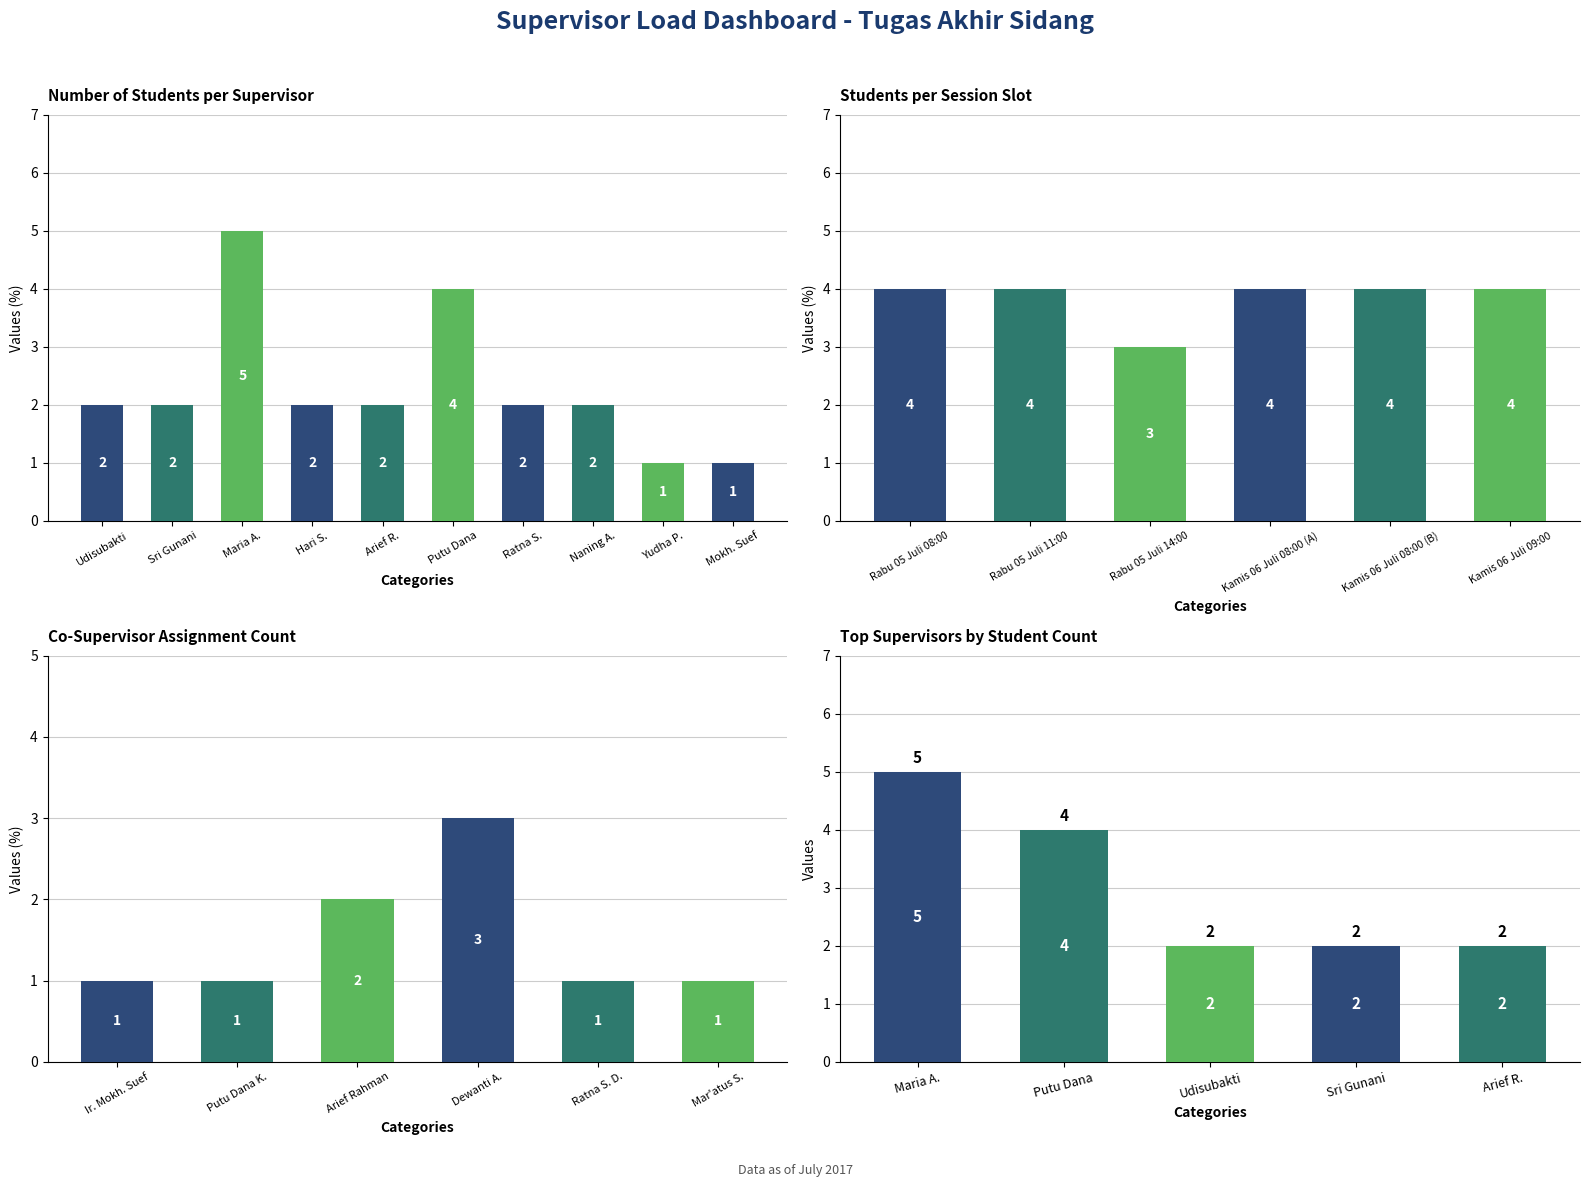

What is the sum of all values?

23